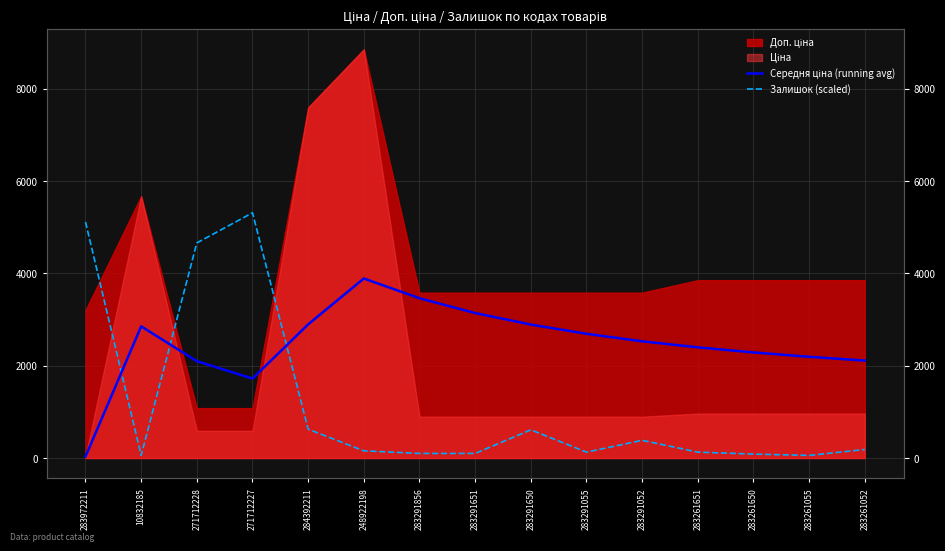

At which label is Середня ціна (running avg) closest to 1960?

271712228